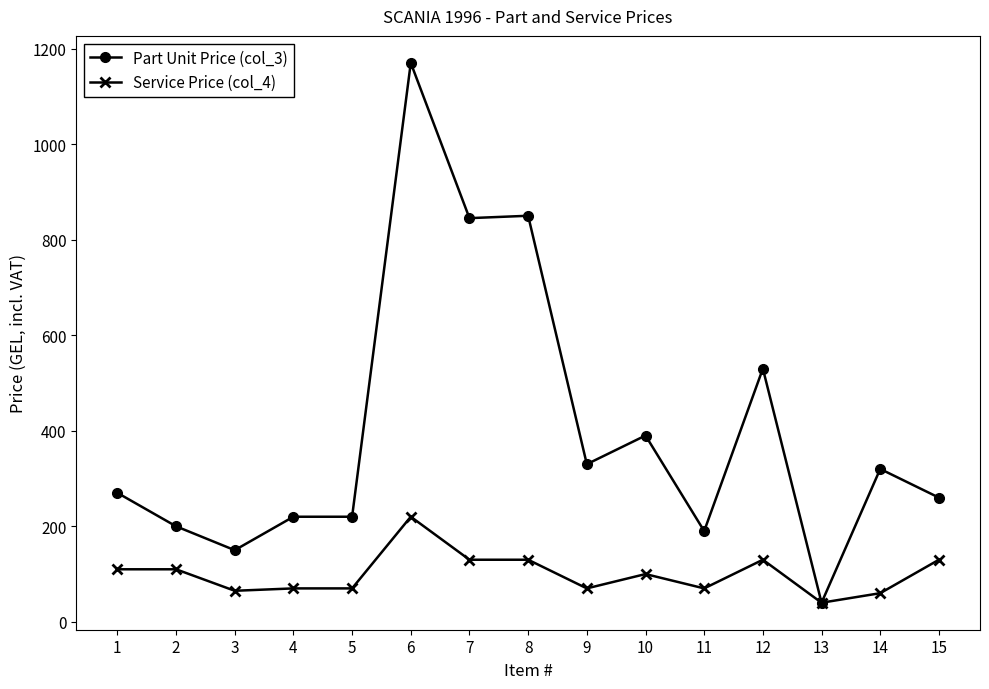

What is the highest value of the Service Price (col_4) series?

220